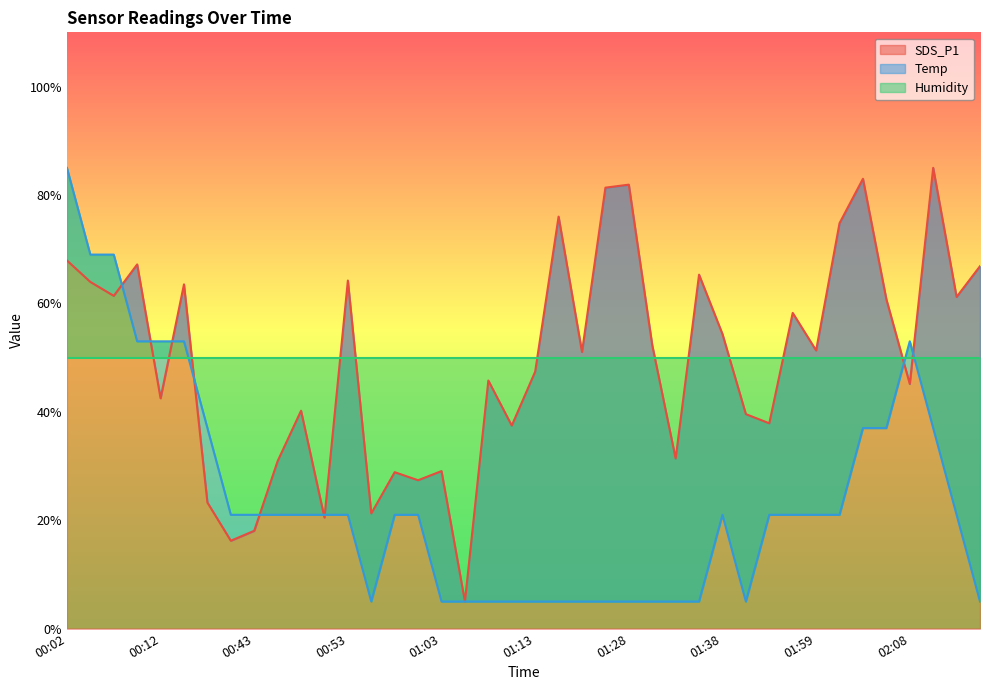

What is the label of the 36th point from the left?

02:06